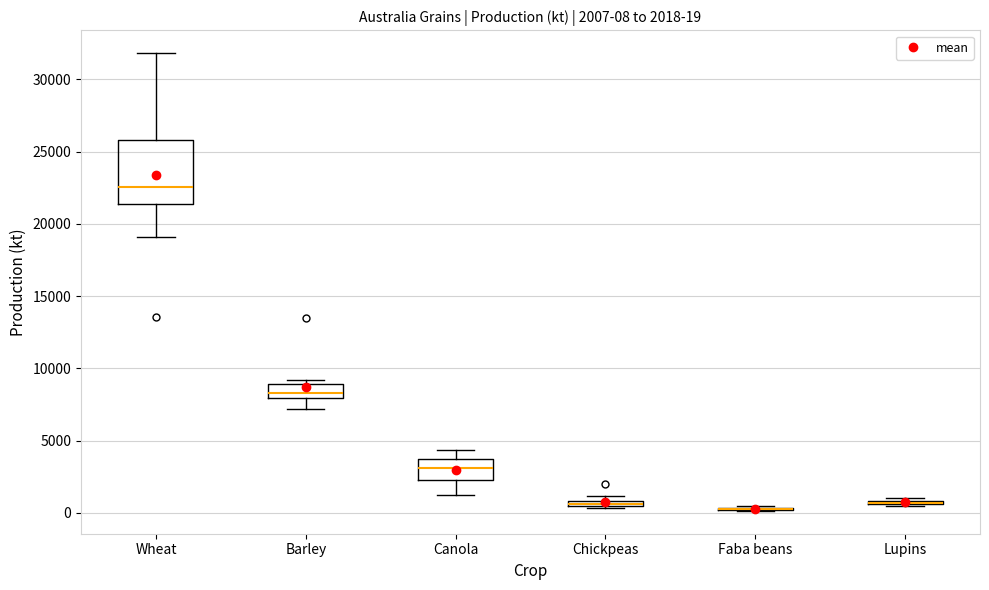

Which box is the tallest, from its lower edge to its upper edge?

Wheat